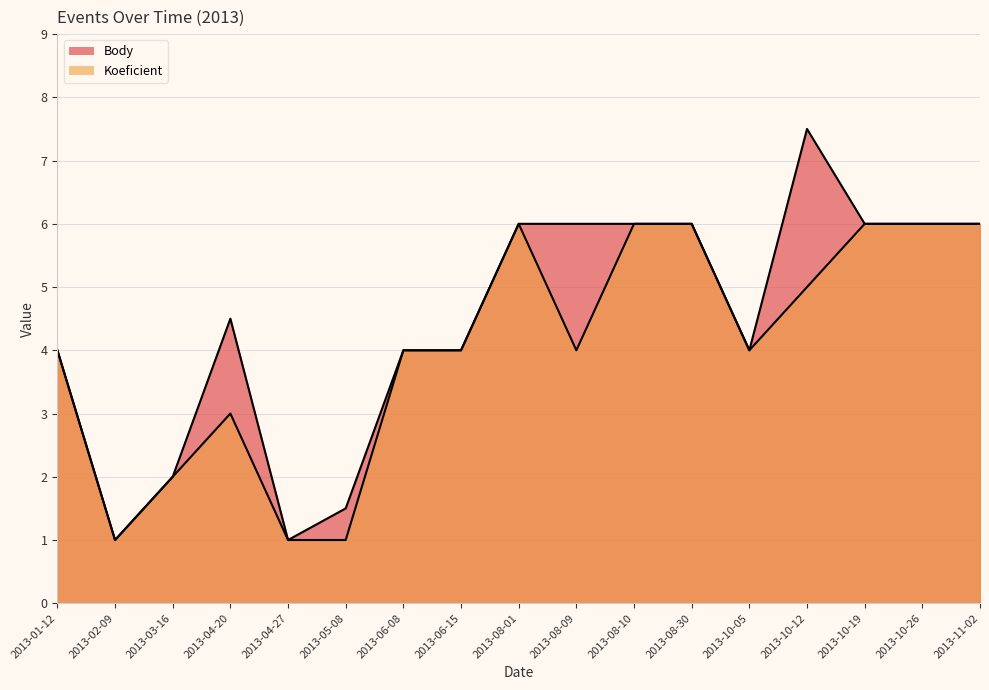

Is it true that Body equals 1.0 at 2013-04-27?

True